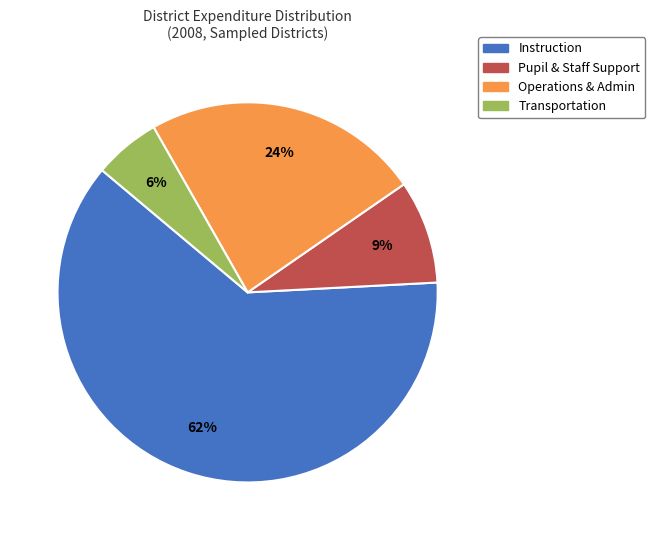

To the nearest percent, what is the average slice percentage?

25%